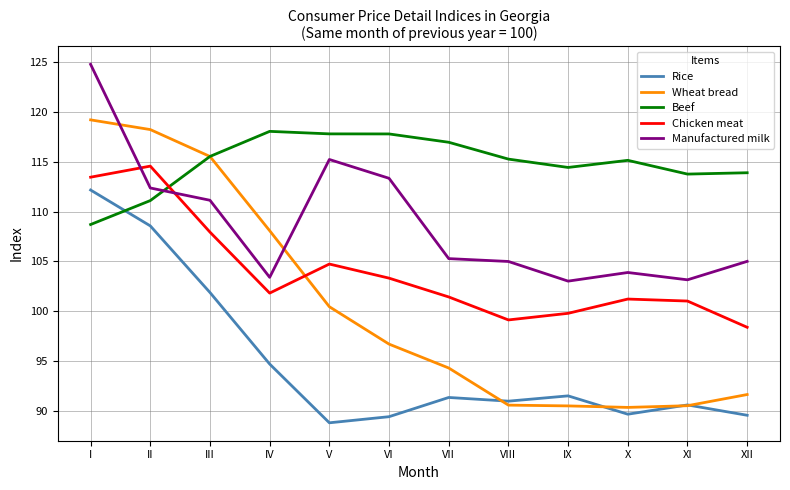

What is the approximate value of Beef at V?

117.8